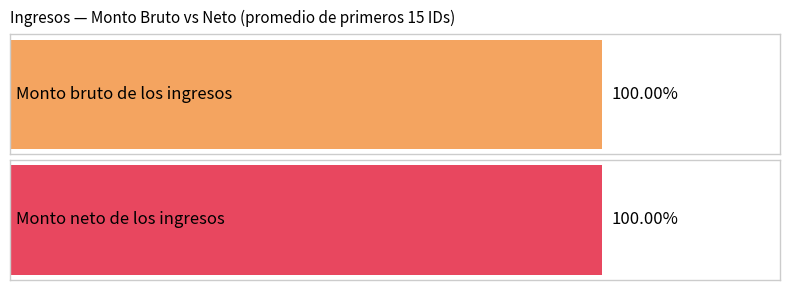

True or false: Monto neto de los ingresos has a value of 25944.0 at 5.

False